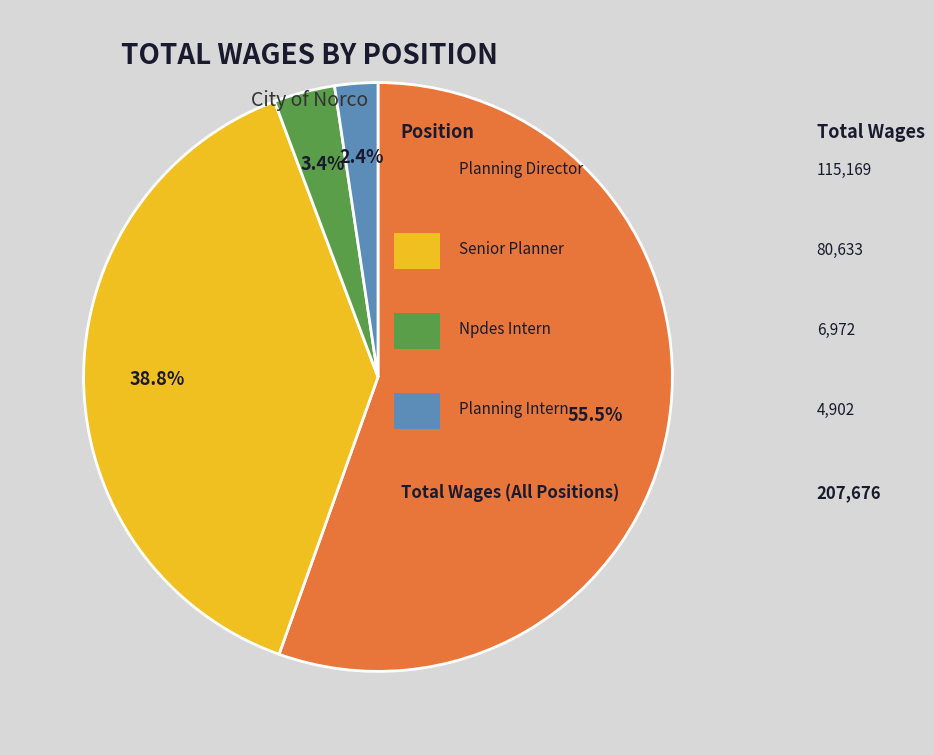

Does any single category account for the majority?

Yes